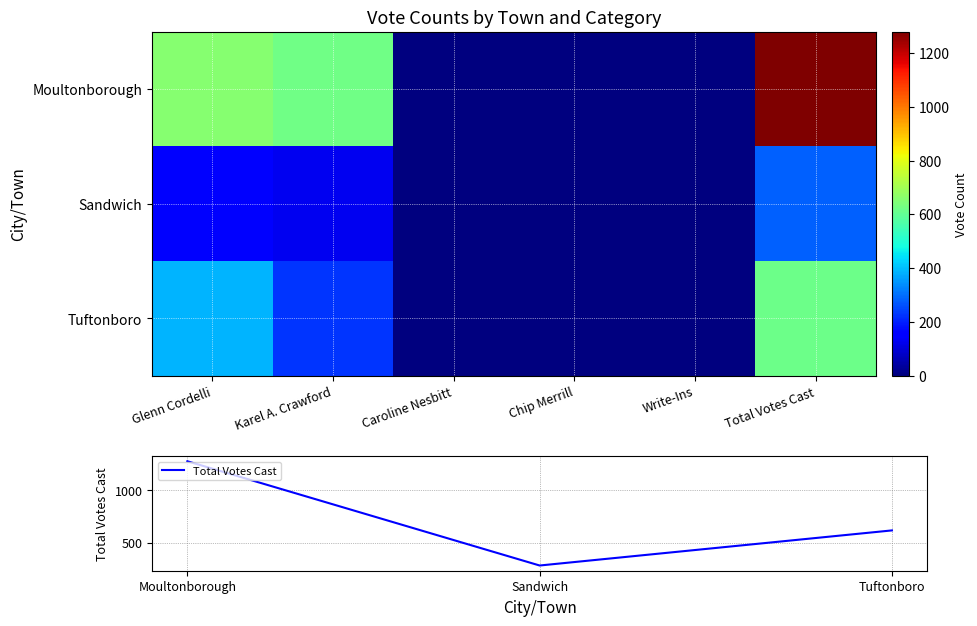

Is it true that Moultonborough equals 817 at Caroline Nesbitt?

False